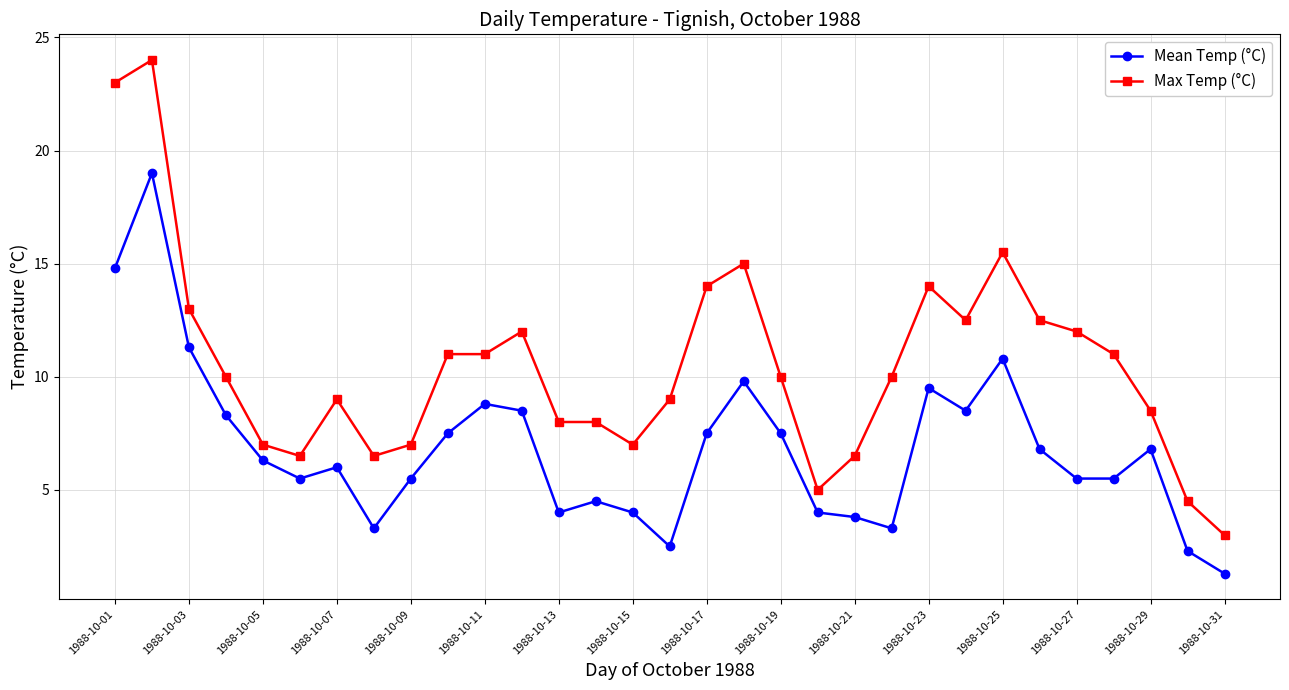

Reading left to right, transcribe all the data shown in this chart.

Mean Temp (°C): 14.8	19.0	11.3	8.3	6.3	5.5	6.0	3.3	5.5	7.5	8.8	8.5	4.0	4.5	4.0	2.5	7.5	9.8	7.5	4.0	3.8	3.3	9.5	8.5	10.8	6.8	5.5	5.5	6.8	2.3	1.3
Max Temp (°C): 23.0	24.0	13.0	10.0	7.0	6.5	9.0	6.5	7.0	11.0	11.0	12.0	8.0	8.0	7.0	9.0	14.0	15.0	10.0	5.0	6.5	10.0	14.0	12.5	15.5	12.5	12.0	11.0	8.5	4.5	3.0